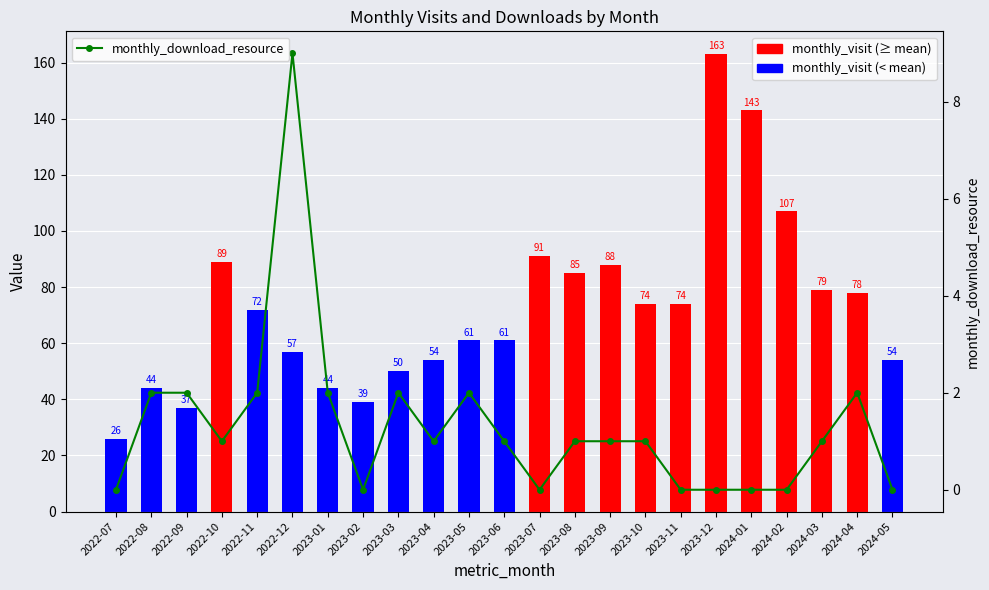

Reading left to right, list all the values displayed in this chart.

monthly_visit: 26	44	37	89	72	57	44	39	50	54	61	61	91	85	88	74	74	163	143	107	79	78	54
monthly_download_resource: 0	2	2	1	2	9	2	0	2	1	2	1	0	1	1	1	0	0	0	0	1	2	0